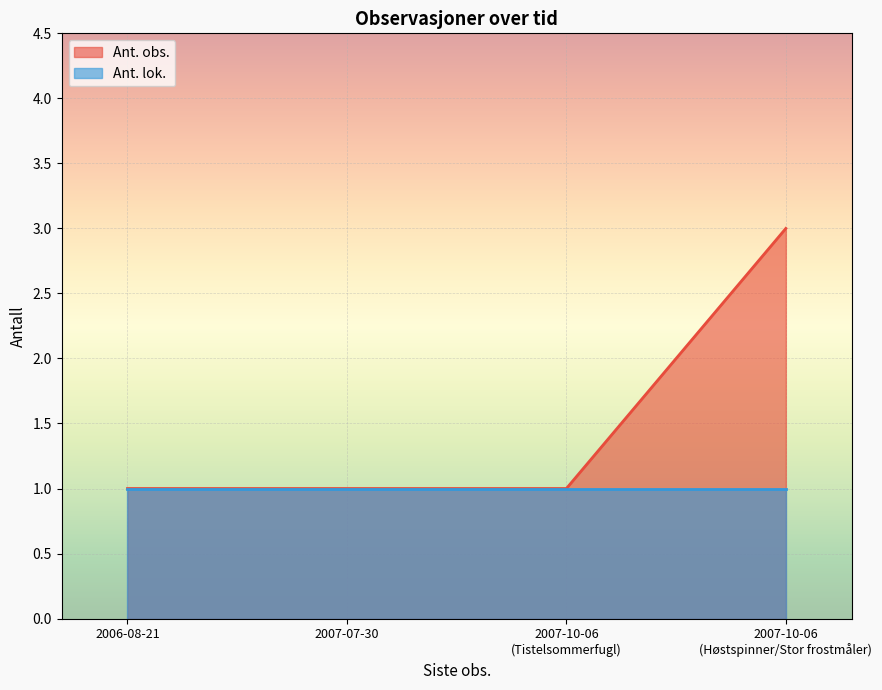

List the series in order of their overall mean, lowest first.

Ant. lok., Ant. obs.